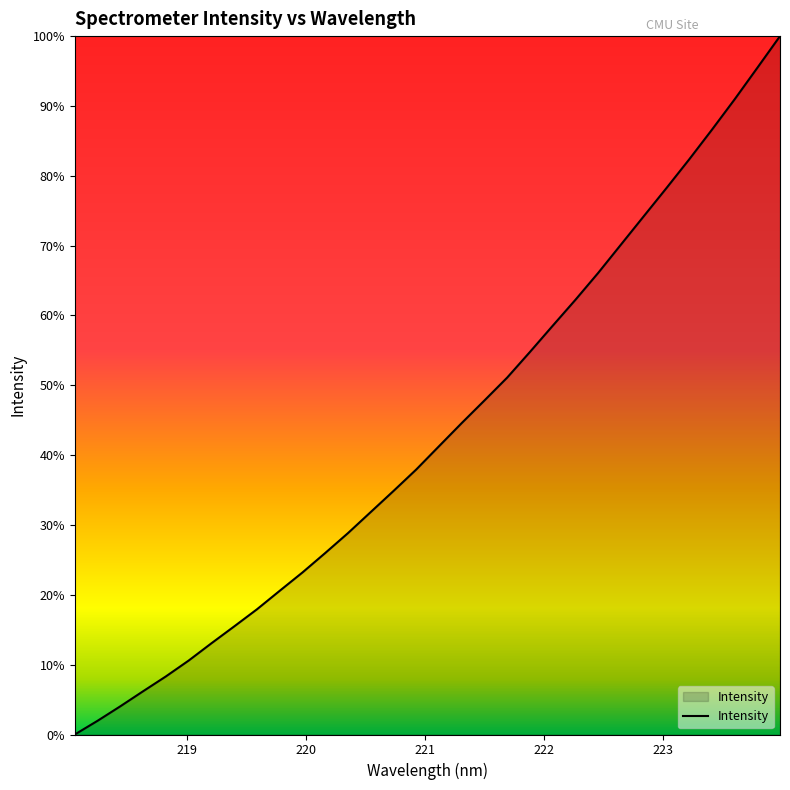

What is the label of the 3rd point from the left?

220